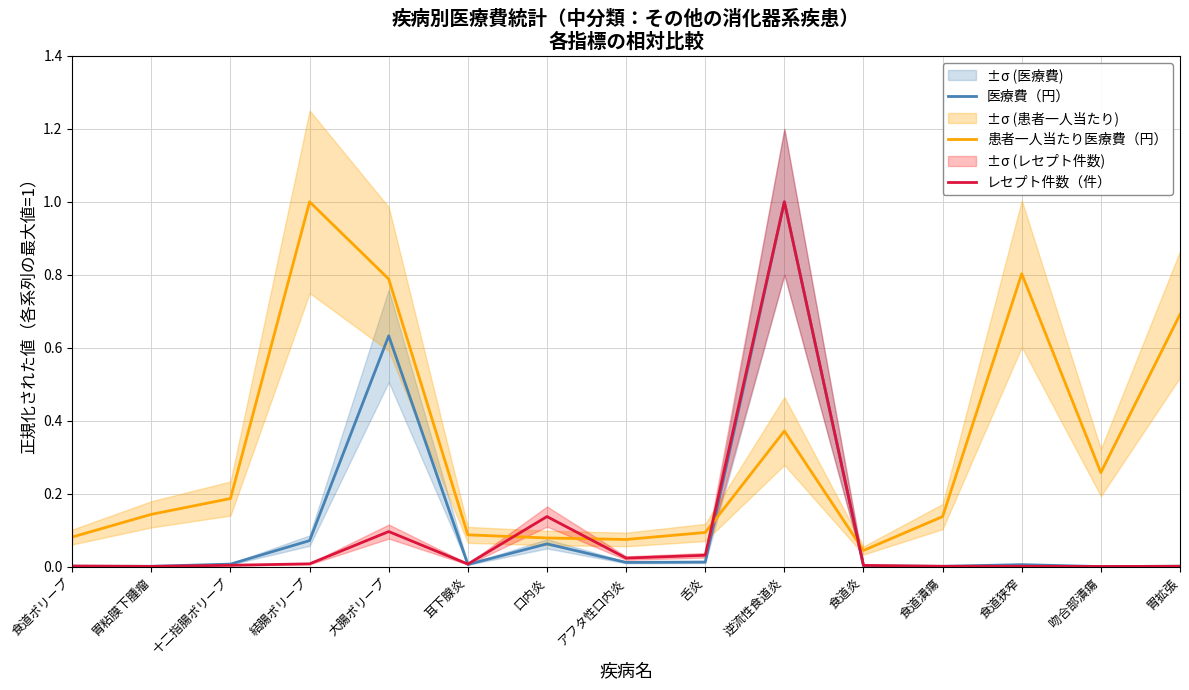

What is the difference between the maximum and minimum values in the 患者一人当たり医療費（円） series?

1.0